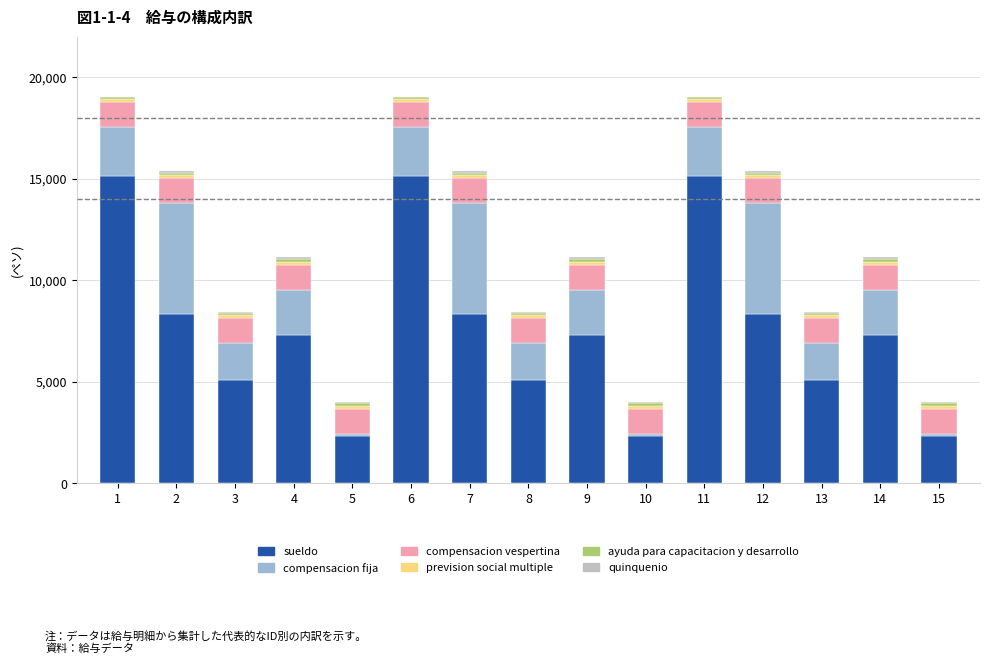

What is the maximum value for sueldo?

15143.8